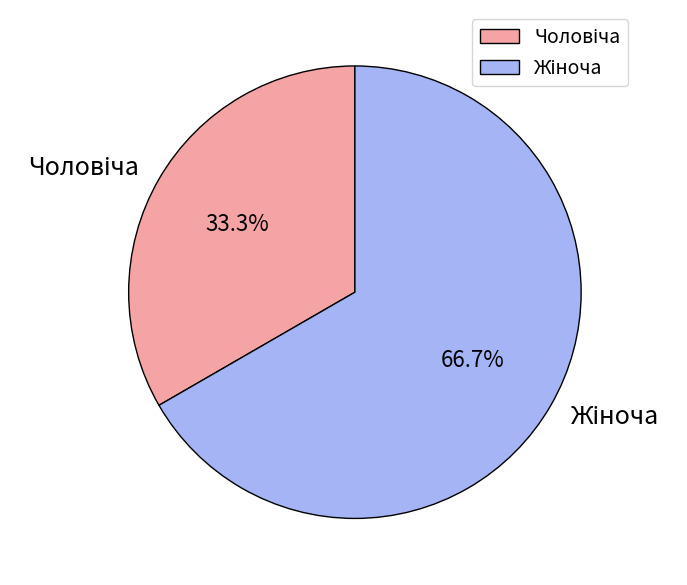

Is there a majority slice in this chart?

Yes